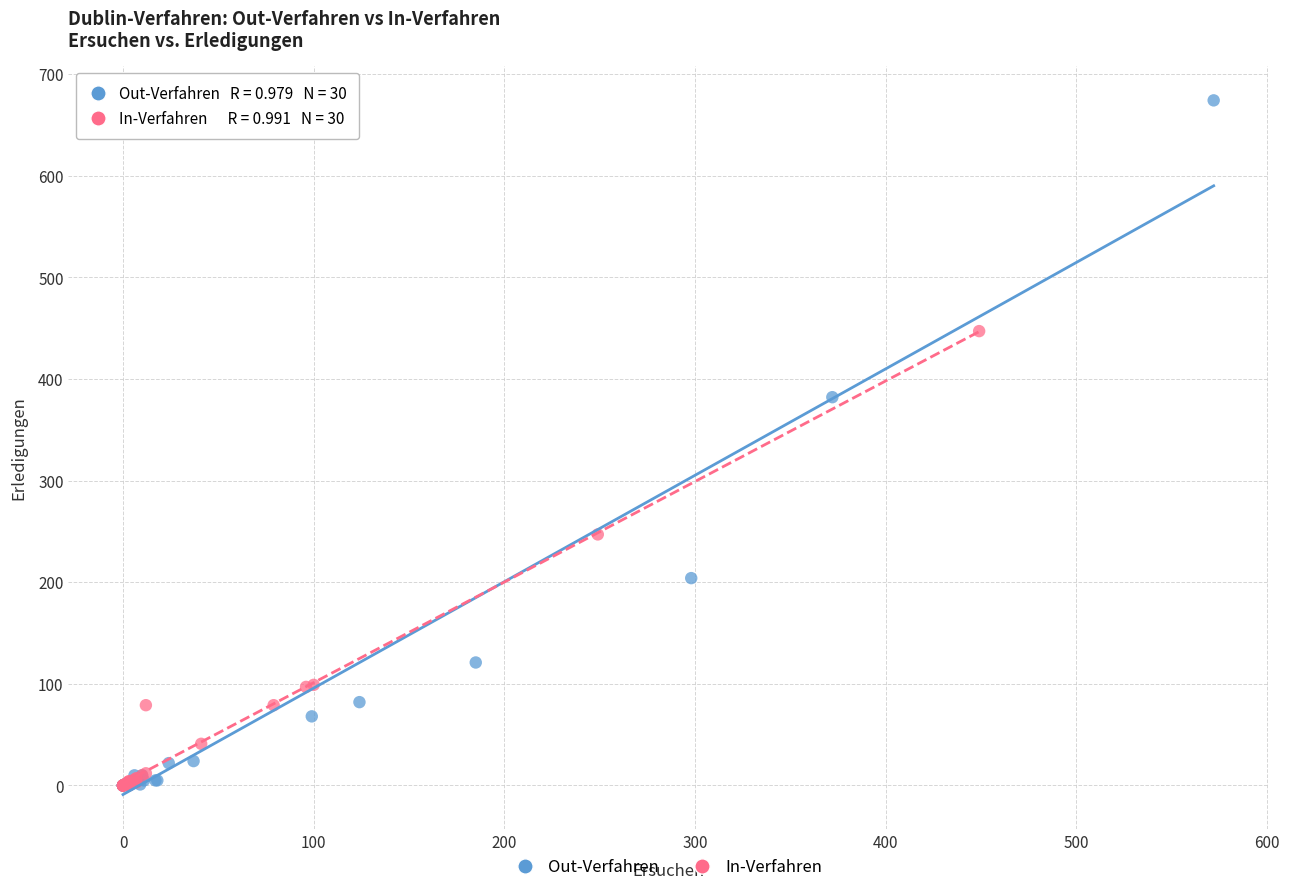

What are all the series names shown in the legend?

Out-Verfahren, In-Verfahren